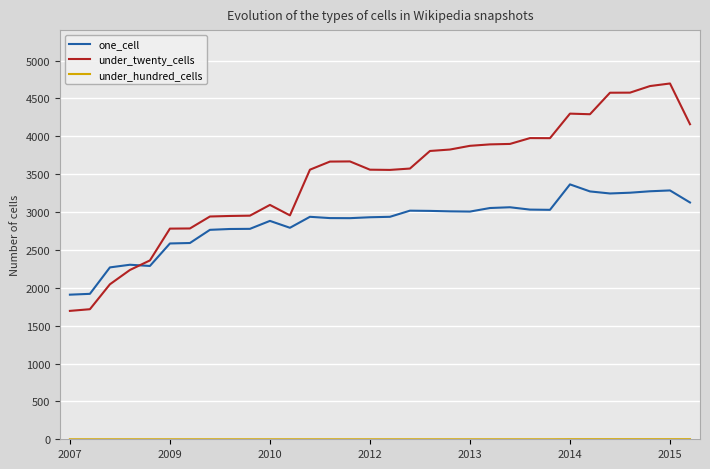

What is the difference between the maximum and minimum values in the under_twenty_cells series?

3002